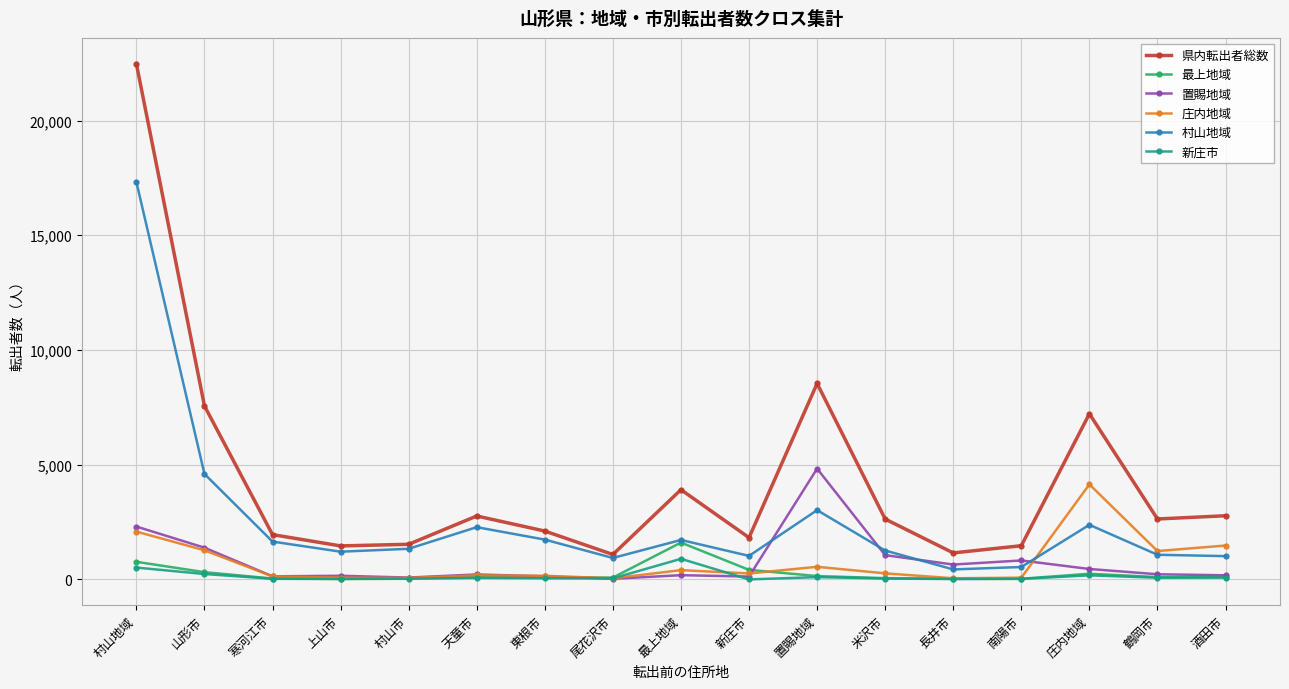

Read the 最上地域 value at 村山地域, to the nearest 100.

800